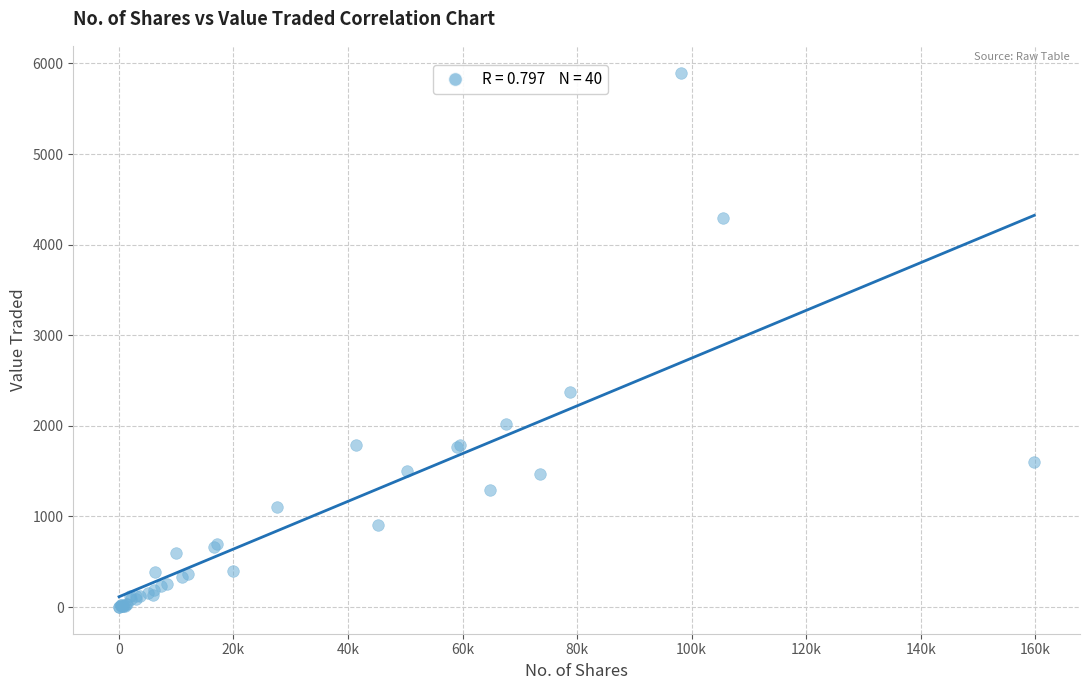

What Y value in the scatter plot is closest to 2950?

2374